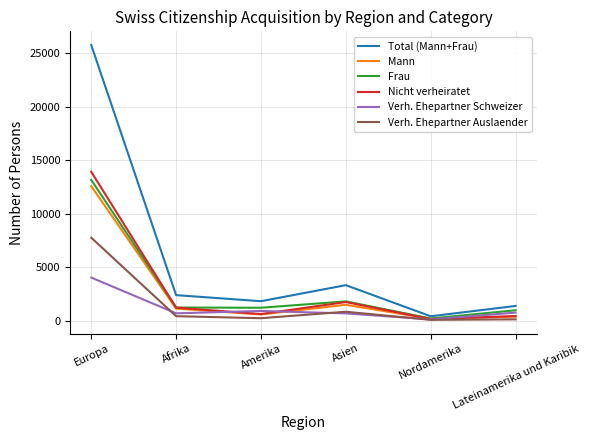

What is the minimum value for Verh. Ehepartner Auslaender?

107